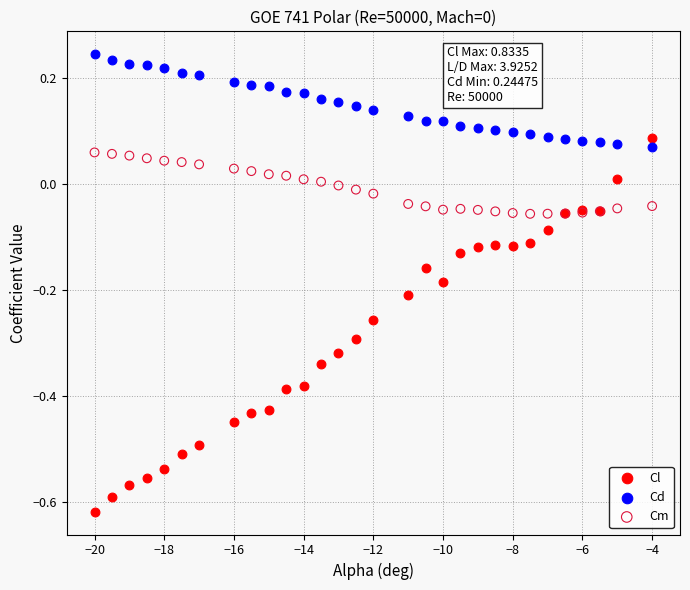

What are all the series names shown in the legend?

Cl, Cd, Cm